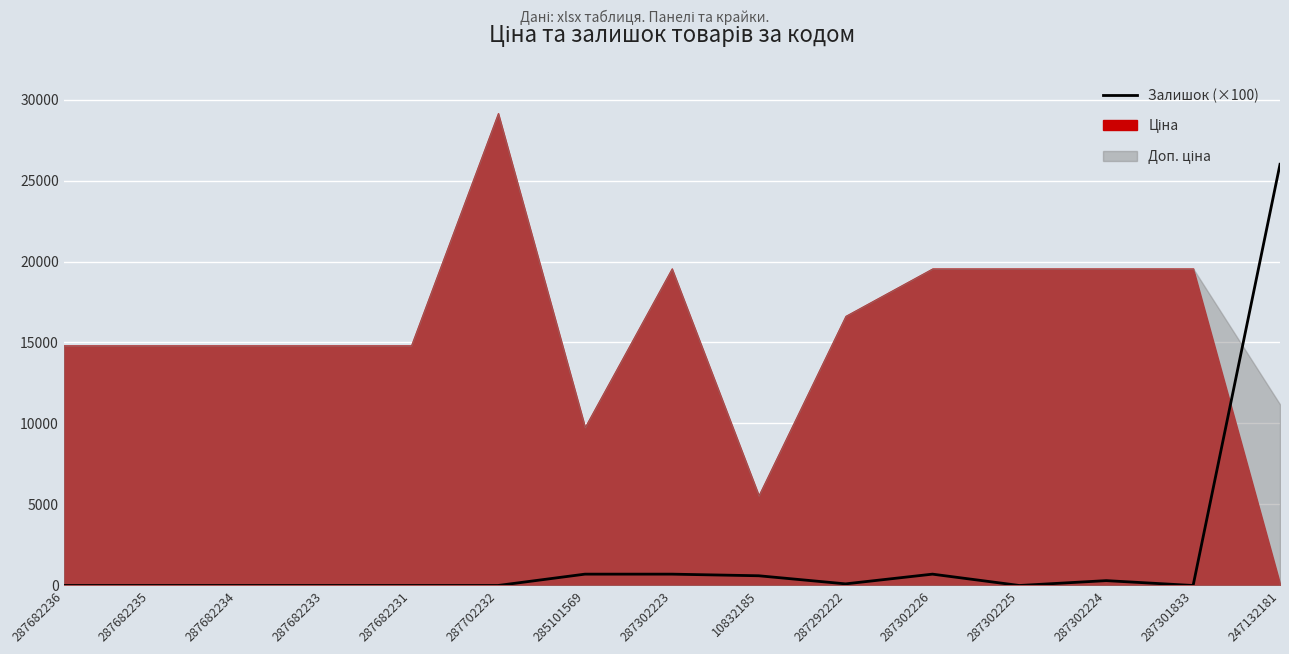

How many lines are shown in the chart?

1